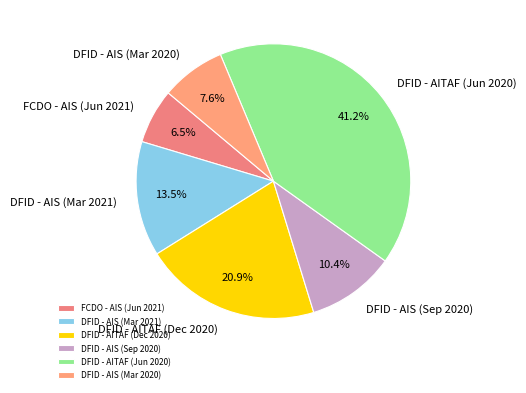

What percentage is the DFID - AITAF (Jun 2020) slice, to the nearest percent?

41%